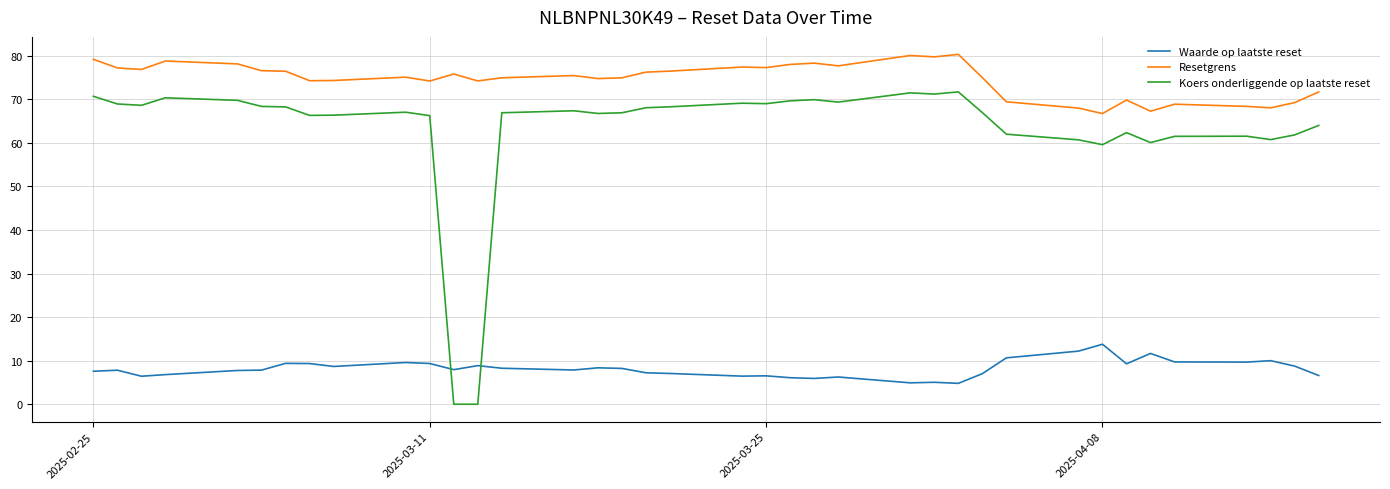

True or false: Resetgrens and Koers onderliggende op laatste reset cross at least once.

False